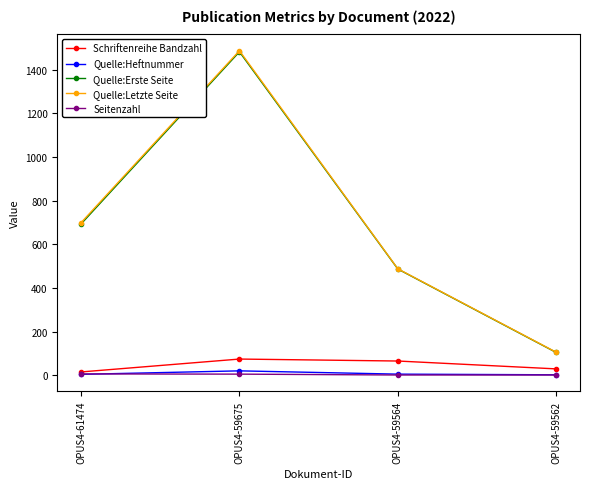

True or false: Quelle:Letzte Seite and Quelle:Heftnummer cross at least once.

False